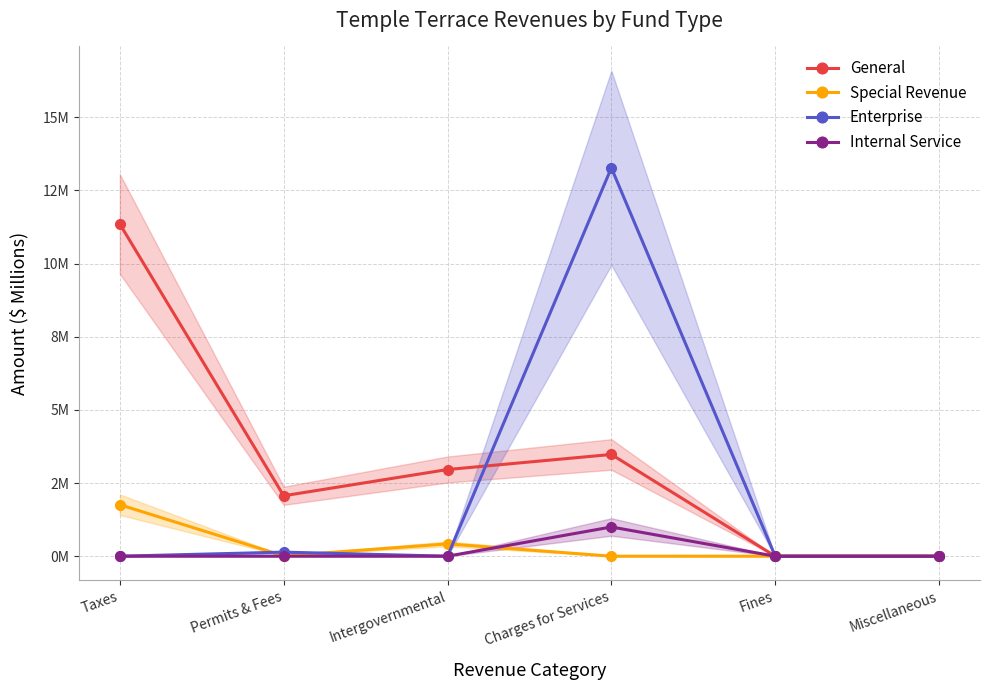

How many intersections are there between General and Enterprise?

1